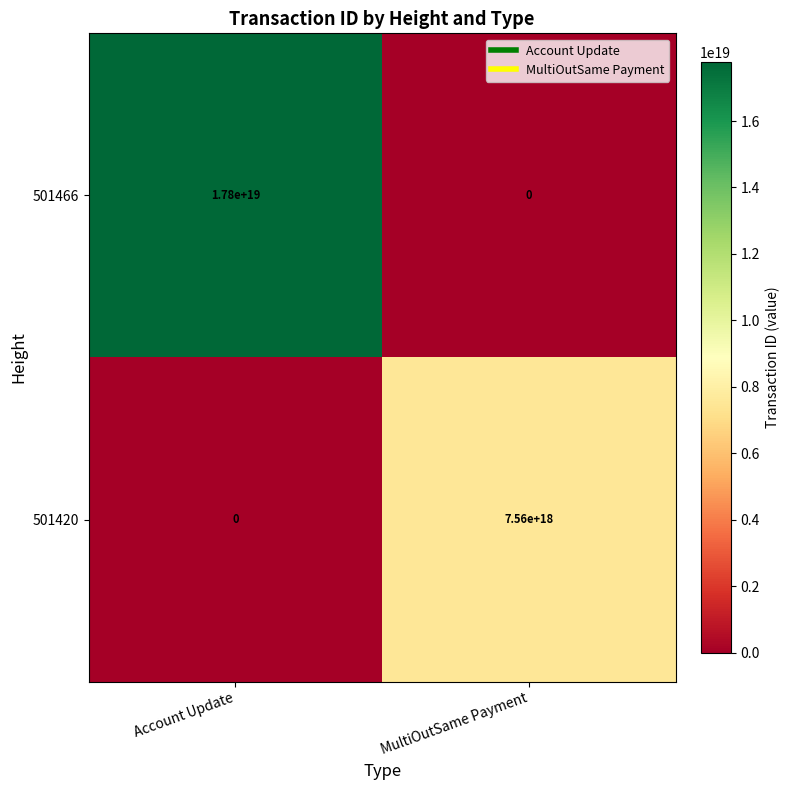

Which series changed the most between Account Update and MultiOutSame Payment?

501466